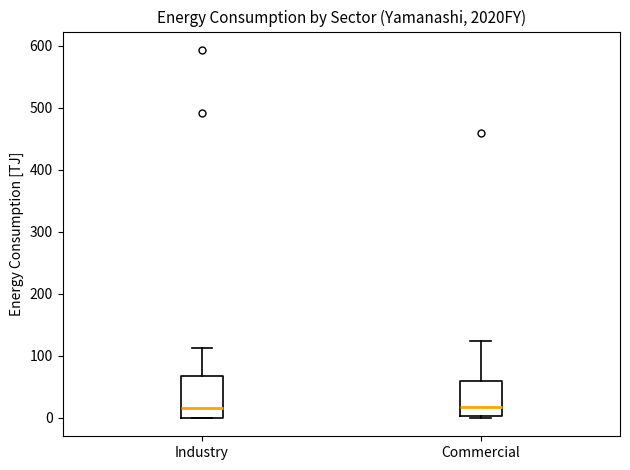

Reading left to right, transcribe this box plot: for each box, give where its median line is, the range the box spans, and where its two whiskers end, as read against the y-axis. The values are not printed on the chart, so give them approximately, as read against the axis.

Industry: median 20, box 0 to 70, whiskers 0 to 110
Commercial: median 20, box 0 to 60, whiskers 0 to 120